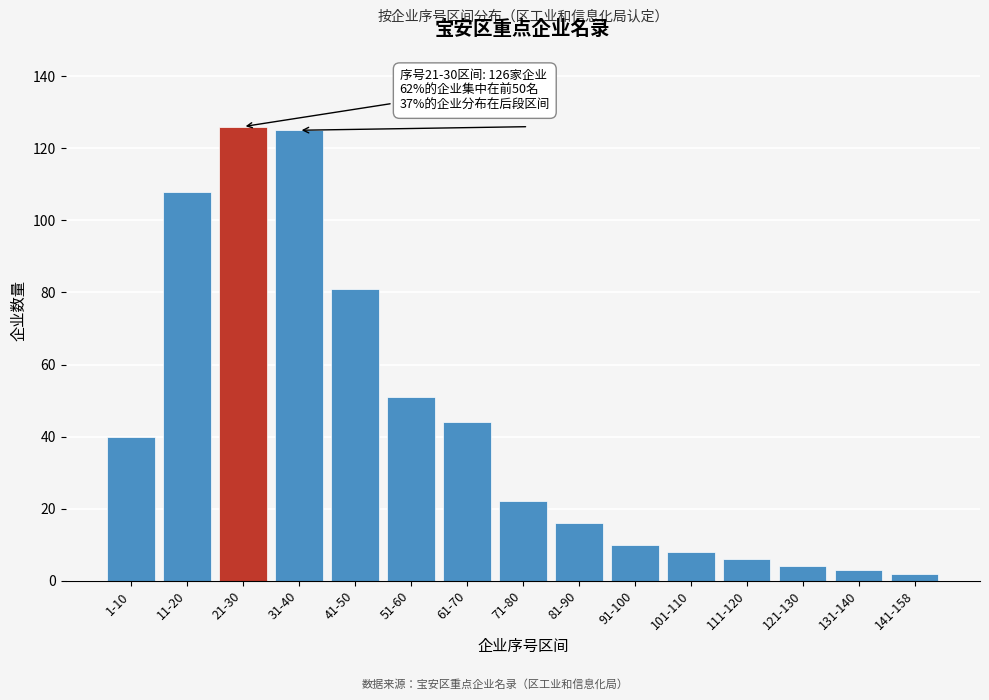

Reading right to left, what are all the values shown in this chart?

2	3	4	6	8	10	16	22	44	51	81	125	126	108	40